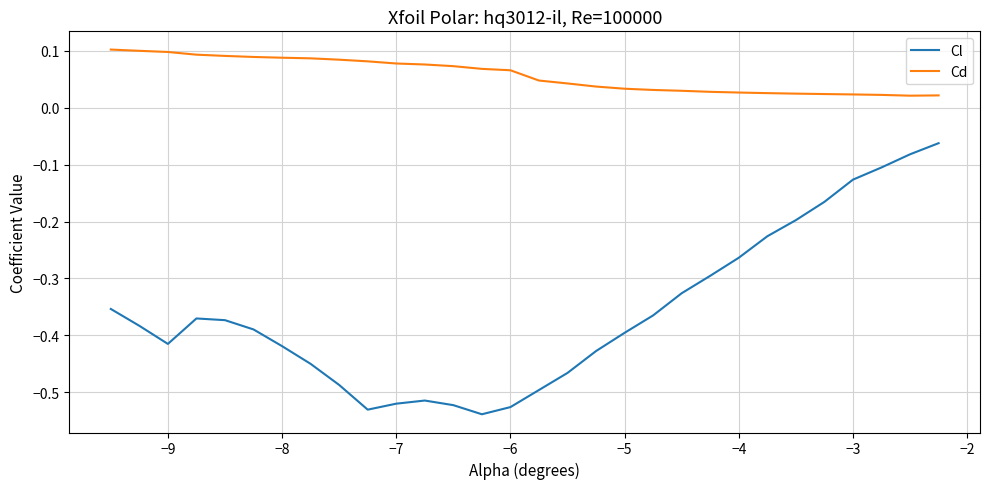

List the series in order of their peak value, lowest first.

Cl, Cd